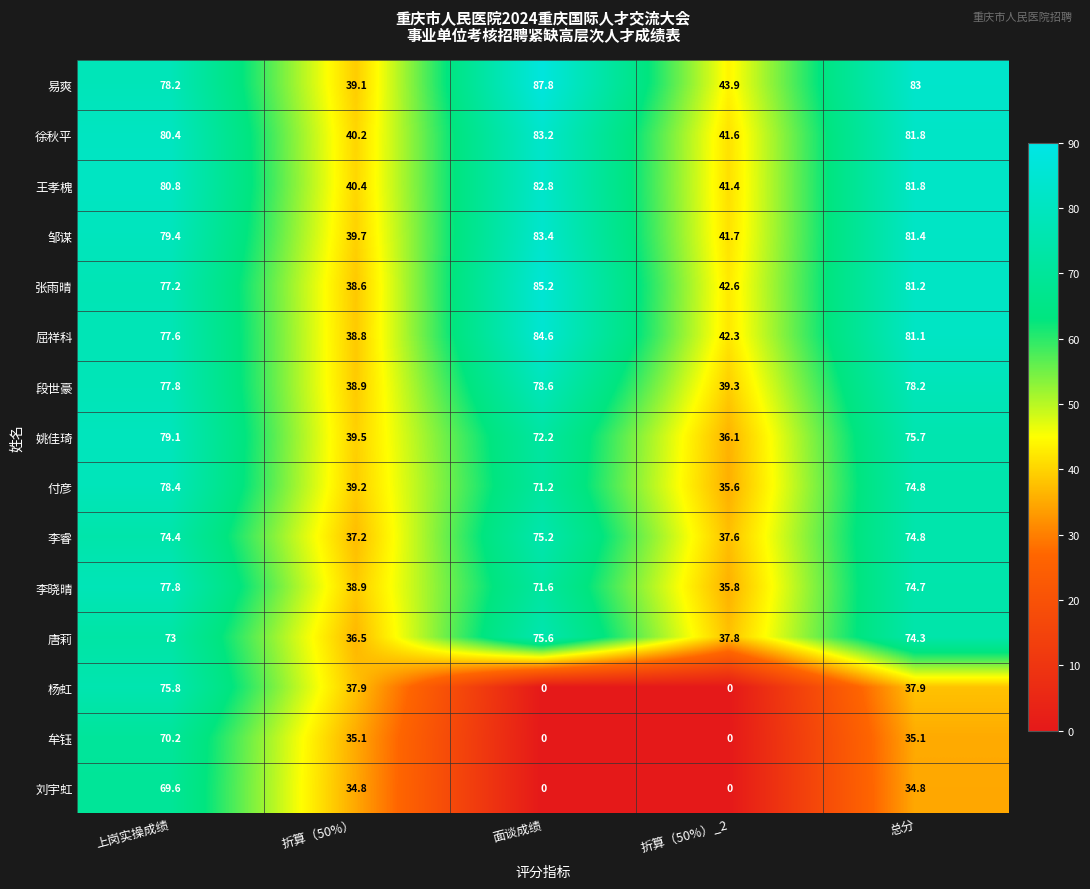

What is the maximum value for 付彦?

78.4